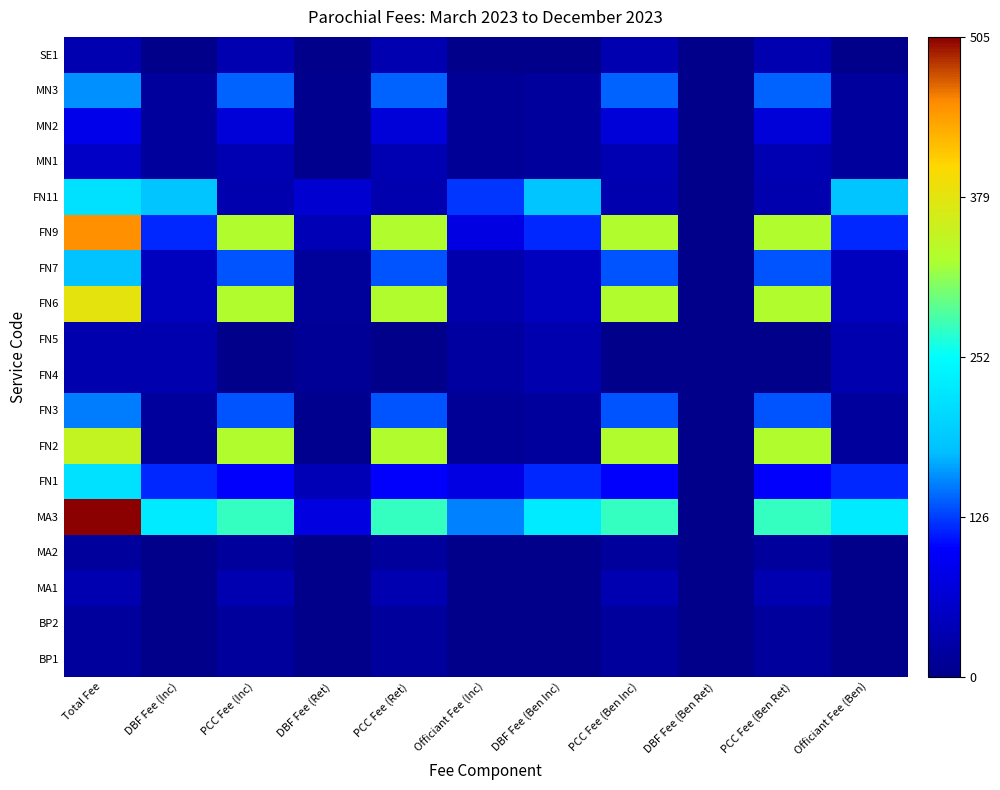

How many distinct data groups are displayed?

18